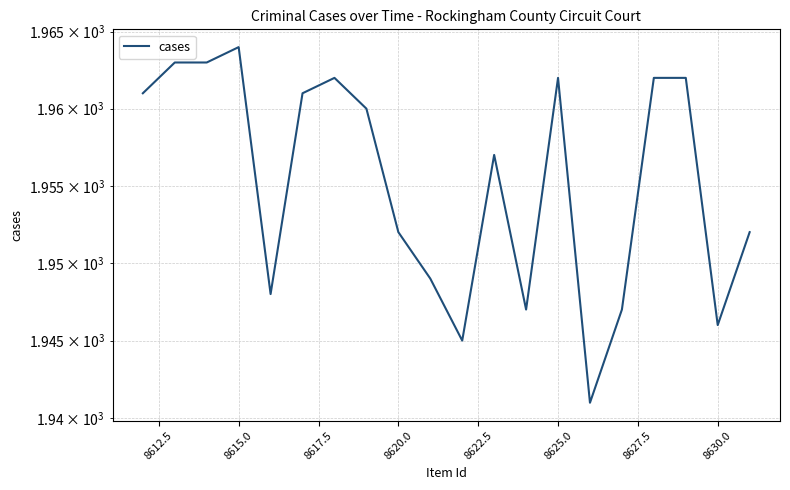

Reading left to right, list all the values displayed in this chart.

1961	1963	1963	1964	1948	1961	1962	1960	1952	1949	1945	1957	1947	1962	1941	1947	1962	1962	1946	1952